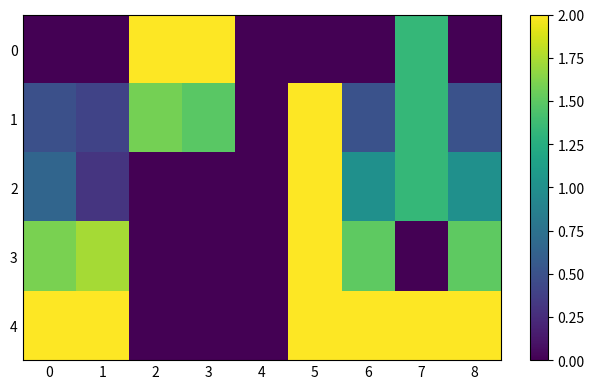

Reading left to right, list all the values displayed in this chart.

0: 0=0.0	1=0.0	2=2.0	3=2.0	4=0.0	5=0.0	6=0.0	7=1.3	8=0.0
1: 0=0.5	1=0.4	2=1.6	3=1.5	4=0.0	5=2.0	6=0.5	7=1.3	8=0.5
2: 0=0.6	1=0.3	2=0.0	3=0.0	4=0.0	5=2.0	6=1.0	7=1.3	8=1.0
3: 0=1.6	1=1.7	2=0.0	3=0.0	4=0.0	5=2.0	6=1.5	7=0.0	8=1.5
4: 0=2.0	1=2.0	2=0.0	3=0.0	4=0.0	5=2.0	6=2.0	7=2.0	8=2.0